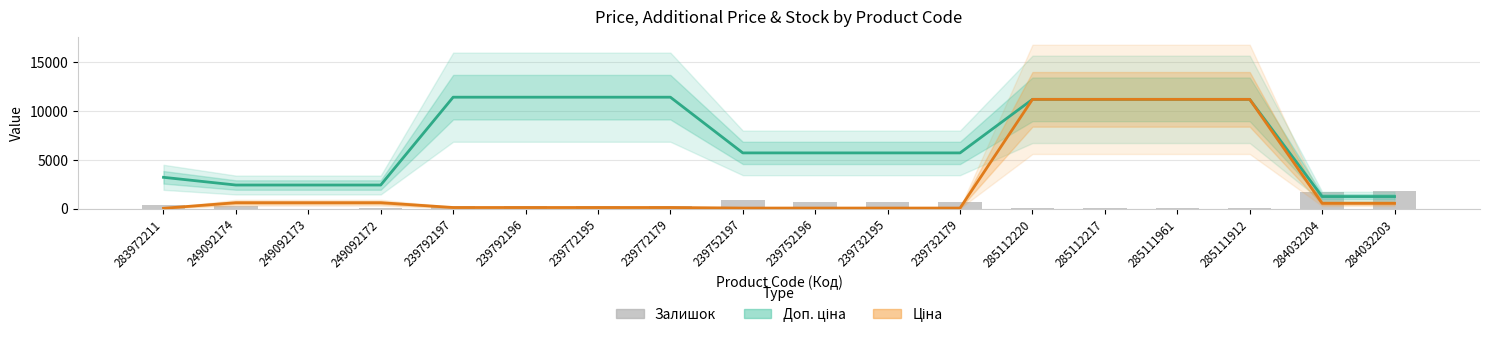

Reading left to right, list all the values displayed in this chart.

Доп. ціна: 283972211=3205.0	249092174=2414.8	249092173=2414.8	249092172=2414.8	239792197=11410.0	239792196=11410.0	239772195=11410.0	239772179=11410.0	239752197=5705.0	239752196=5705.0	239732195=5705.0	239732179=5705.0	285112220=11188.2	285112217=11188.2	285111961=11188.2	285111912=11188.2	284032204=1235.4	284032203=1235.4
Ціна: 283972211=32.0	249092174=603.7	249092173=603.7	249092172=603.7	239792197=114.1	239792196=114.1	239772195=114.1	239772179=114.1	239752197=57.0	239752196=57.0	239732195=57.0	239732179=57.0	285112220=11188.2	285112217=11188.2	285111961=11188.2	285111912=11188.2	284032204=539.0	284032203=539.0
Залишок: 283972211=360.0	249092174=233.0	249092173=0.0	249092172=21.0	239792197=289.0	239792196=290.0	239772195=218.0	239772179=290.0	239752197=845.0	239752196=698.0	239732195=670.0	239732179=676.0	285112220=17.0	285112217=17.0	285111961=17.0	285111912=15.0	284032204=1682.0	284032203=1774.0